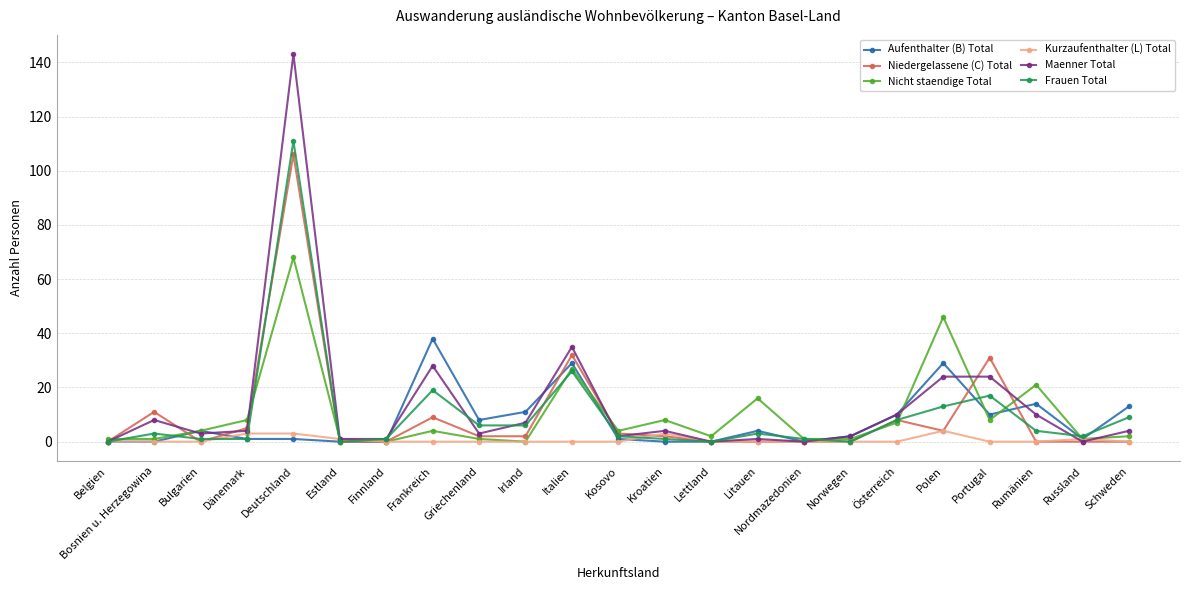

What is the average value of the Frauen Total series?

10